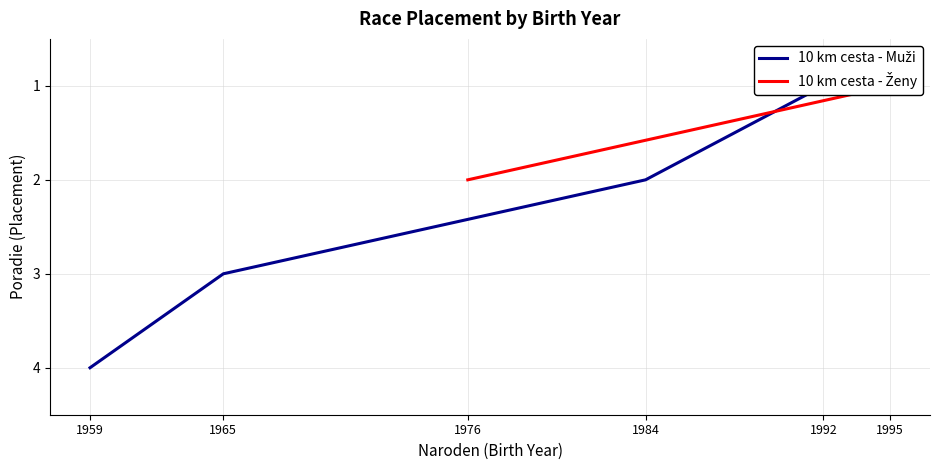

How many data points are less than 3?

2